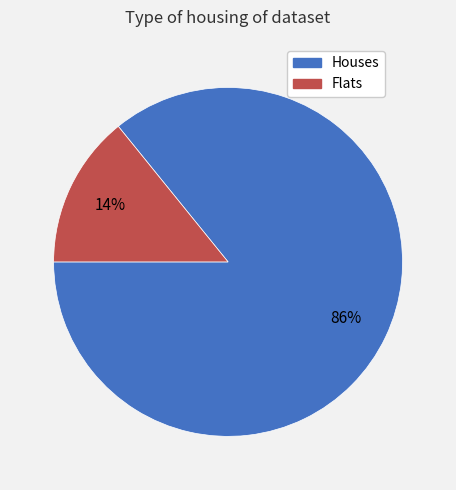

Is there any slice that represents more than half of the pie?

Yes